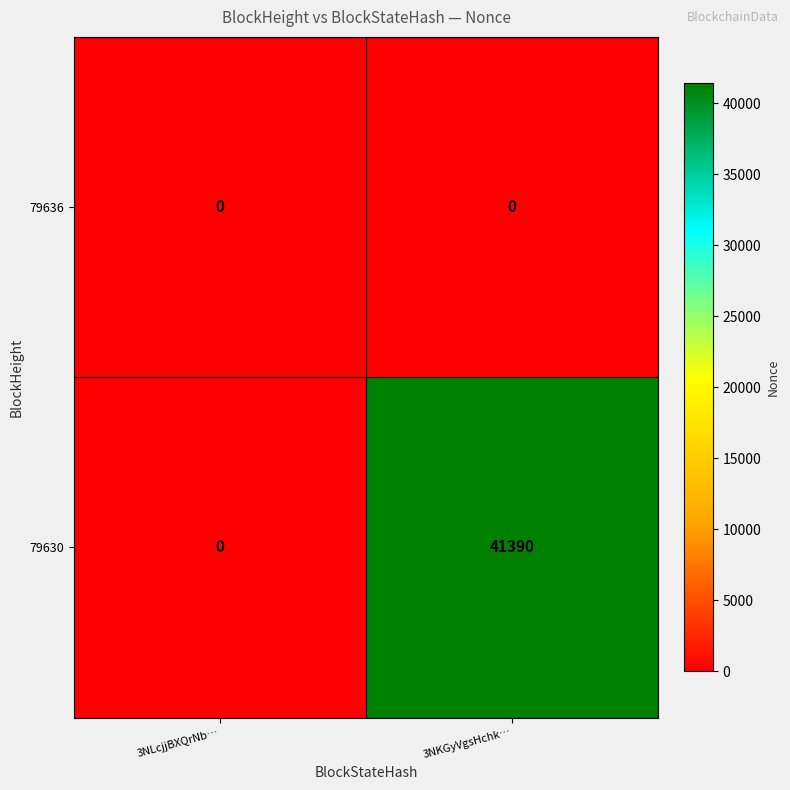

Where is 79630 nearest to the value 20695?

3NLcjjBXQrNb…